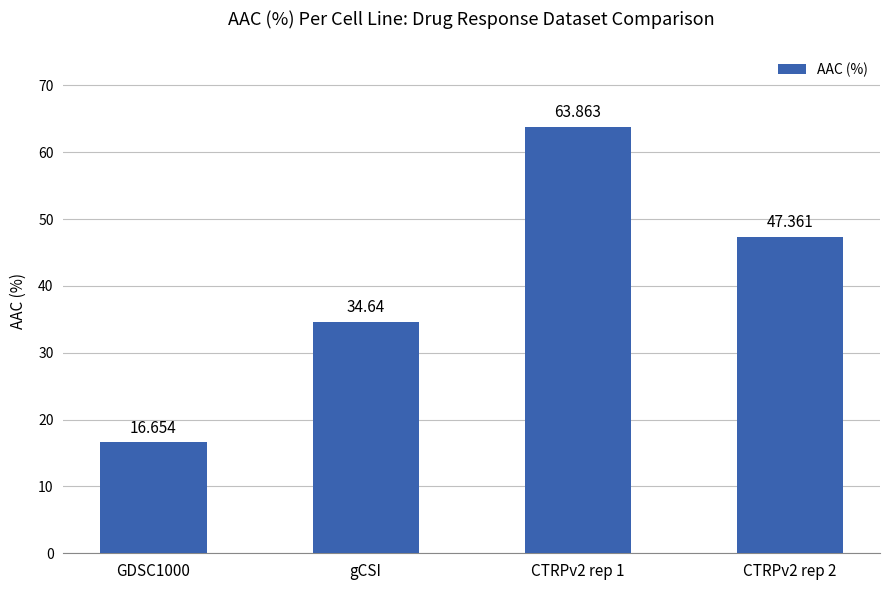

True or false: the data shows 46.0 at gCSI.

False